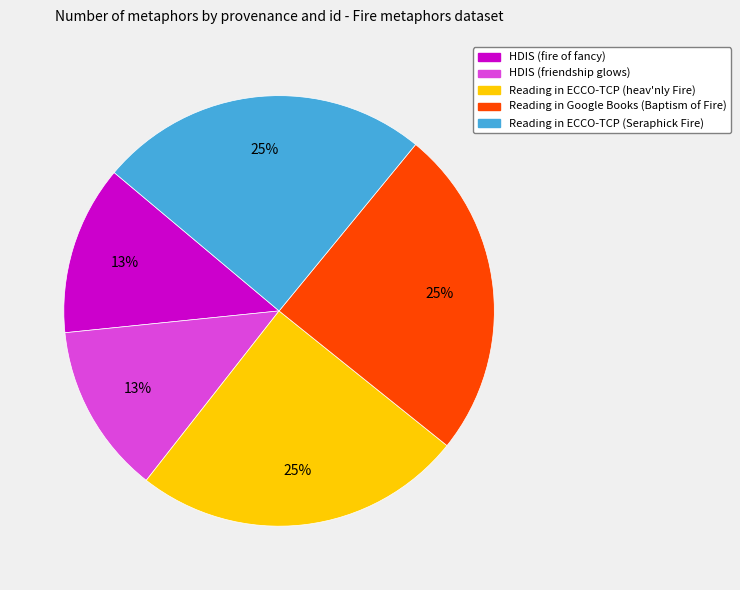

What percentage is the HDIS (fire of fancy) slice, to the nearest percent?

13%